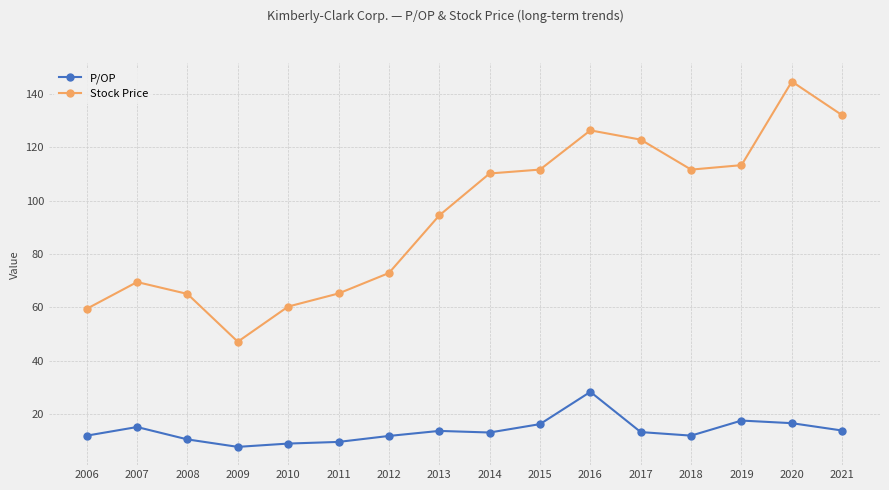

What is the greatest value displayed?

144.7